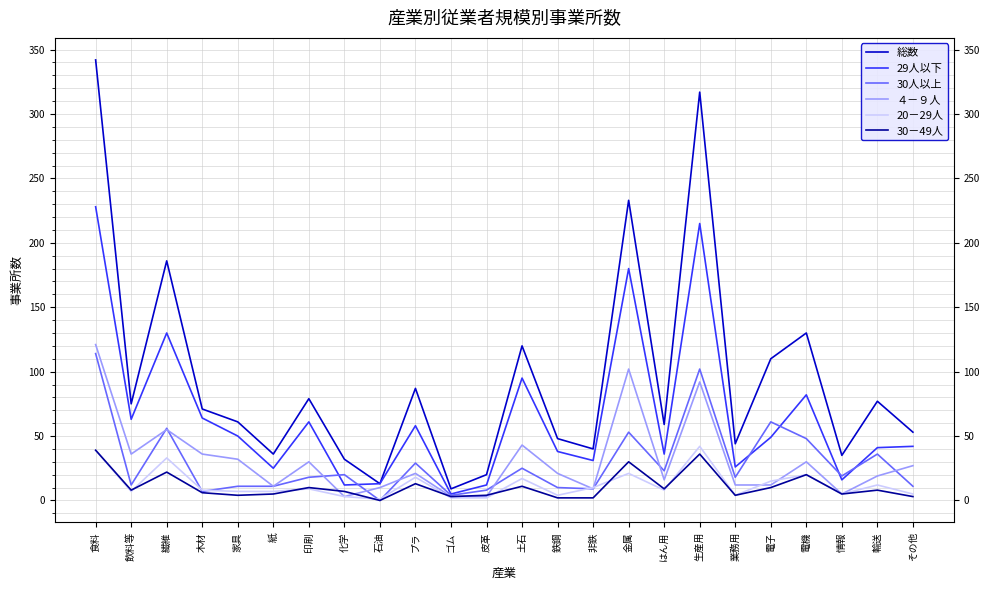

What is the maximum value shown in the chart?

342